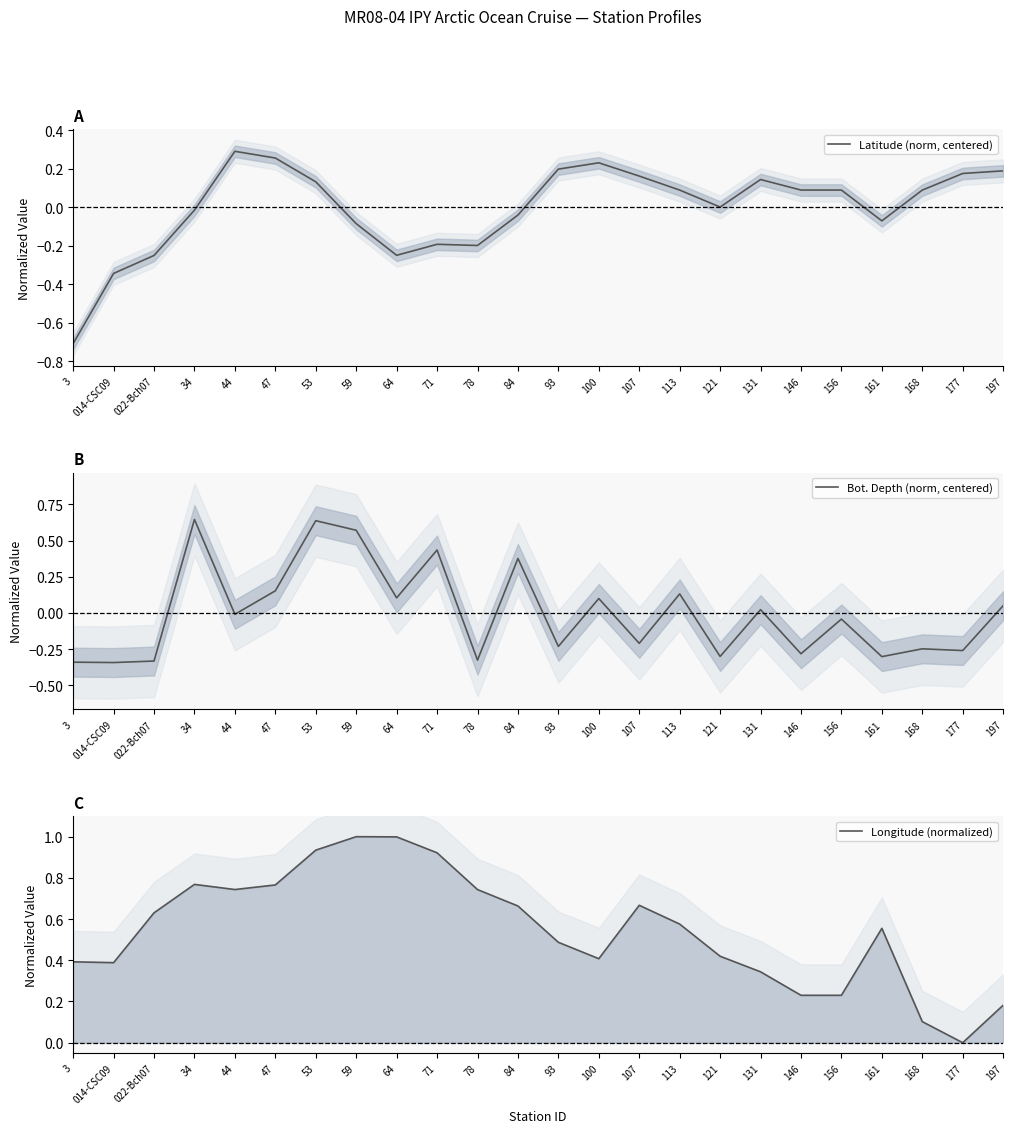

In Latitude (norm, centered), how many points are higher than both neighbors (excluding endpoints)?

4